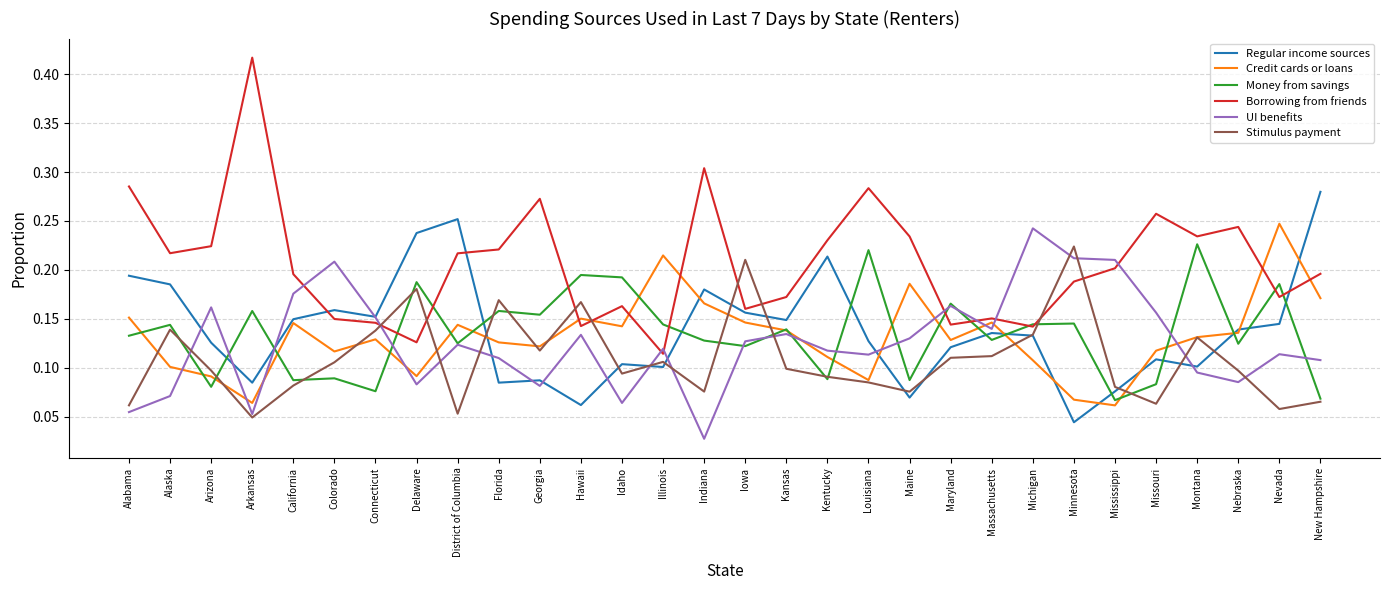

How many intersections are there between Stimulus payment and Borrowing from friends?

8